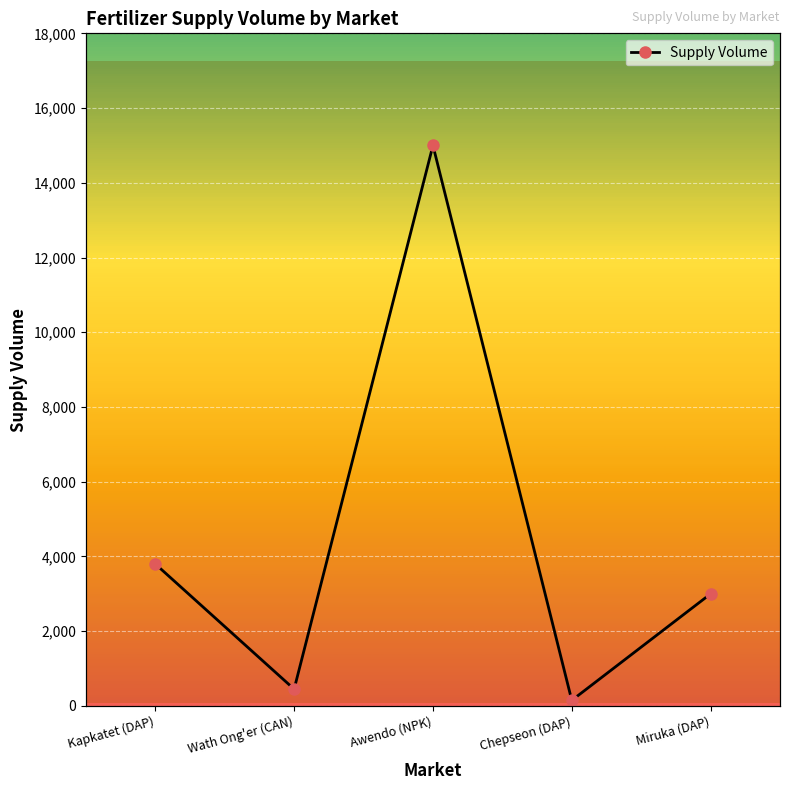

Reading right to left, extract all data points from this chart.

Miruka (DAP)=3000	Chepseon (DAP)=150	Awendo (NPK)=15000	Wath Ong'er (CAN)=450	Kapkatet (DAP)=3800